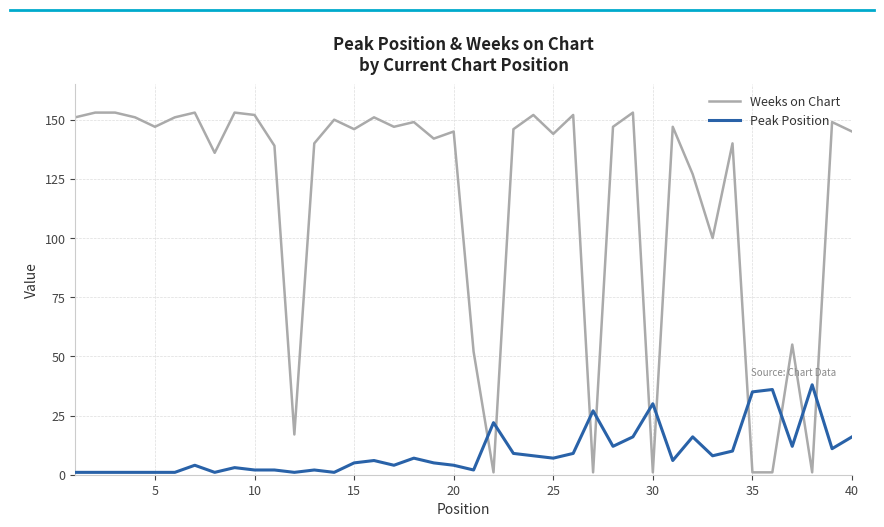

At how many categories does at least one series exceed 105?

30